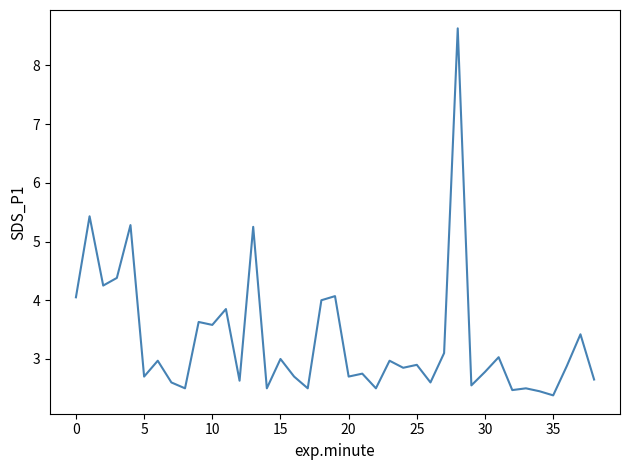

What is the minimum value shown in the chart?

2.4